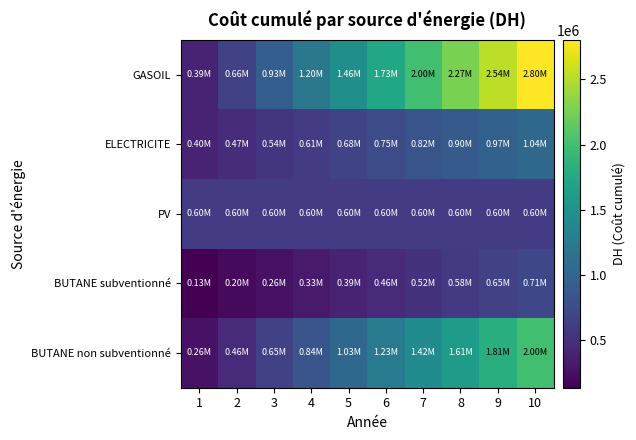

Which has a higher value, 7 or 3?

7